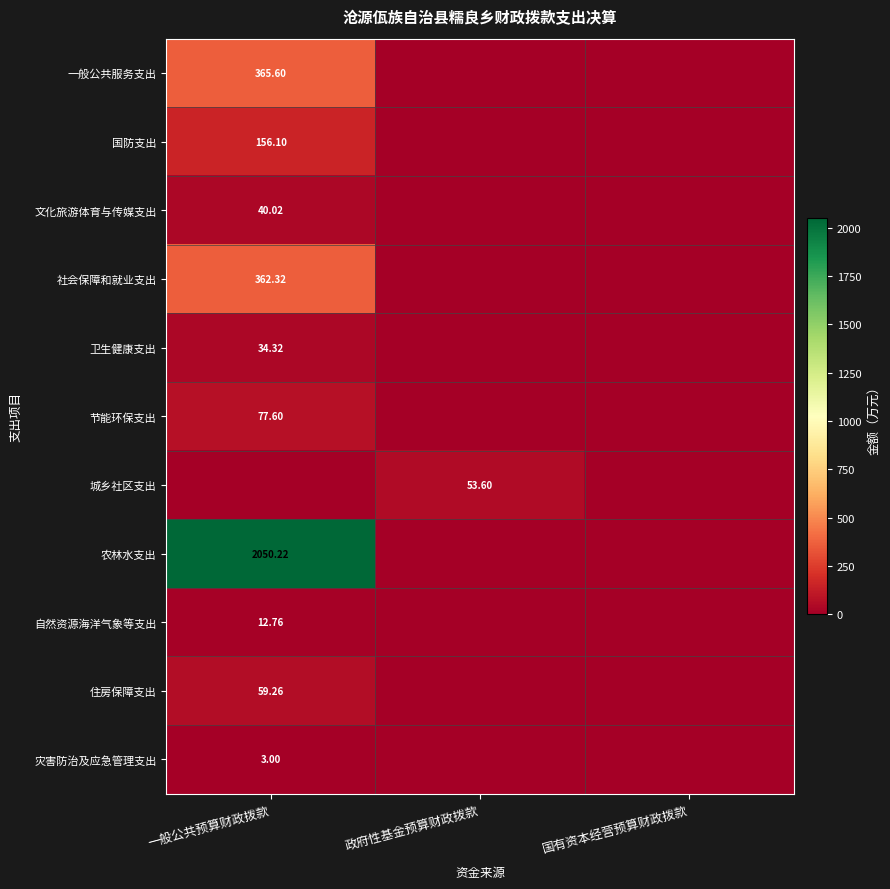

What is the greatest value displayed?

2050.2